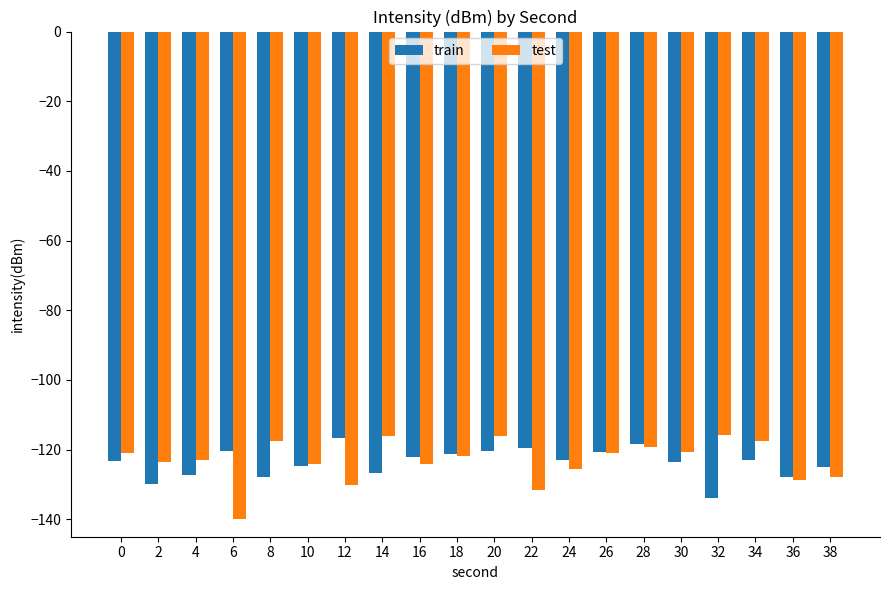

What is the value of the test bar at the 9th from the left?

-124.1